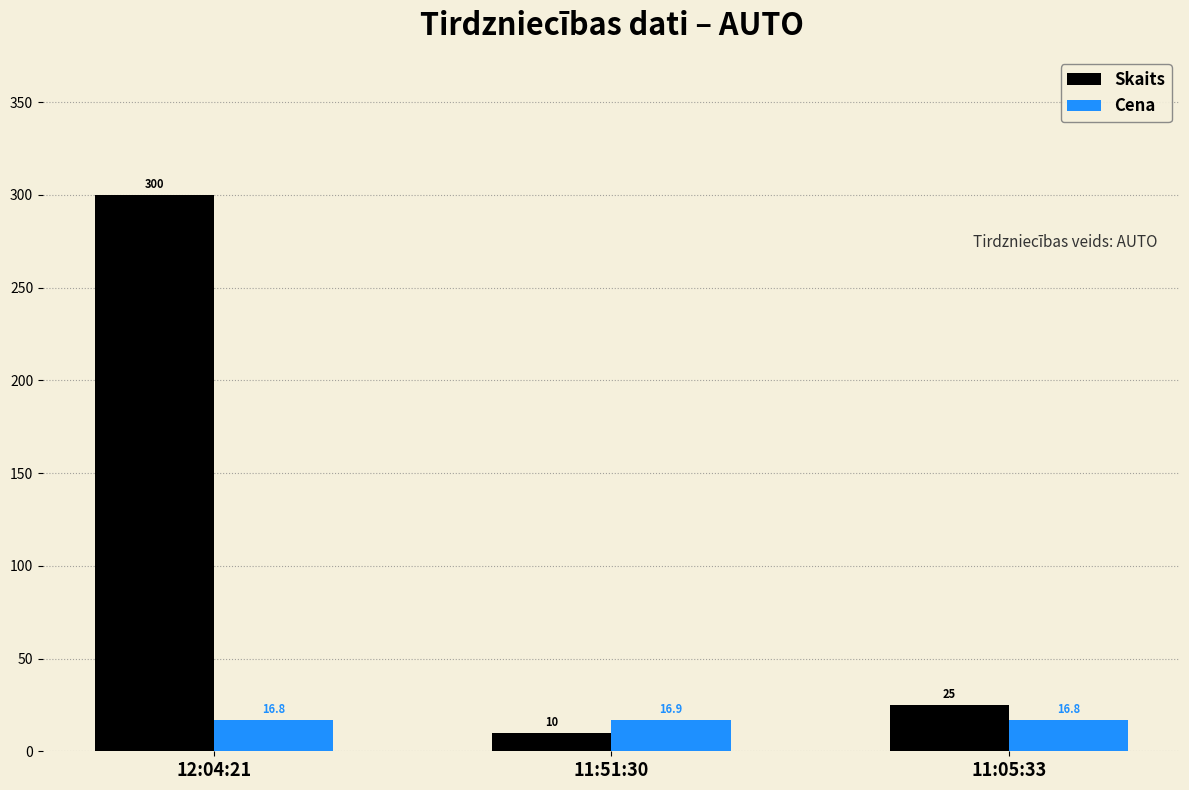

What value does the Cena series have at 12:04:21?

16.8